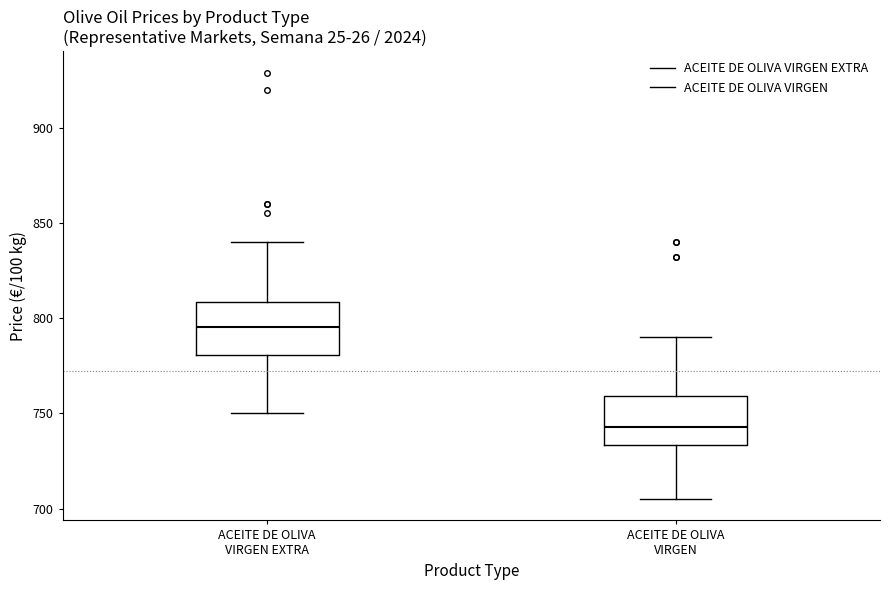

Where does the upper whisker of the box for ACEITE DE OLIVA VIRGEN EXTRA end on the y-axis? The values are not printed on the chart, so give them approximately, as read against the axis.

840